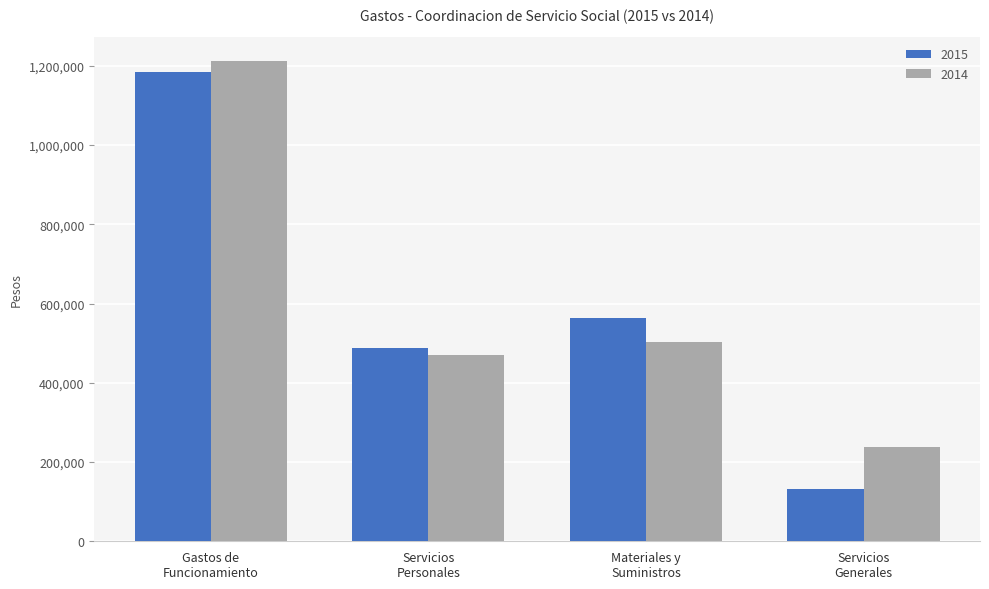

Reading left to right, transcribe all the data shown in this chart.

2015: 1184601	488080	563791	132730
2014: 1211653	471148	502178	238327